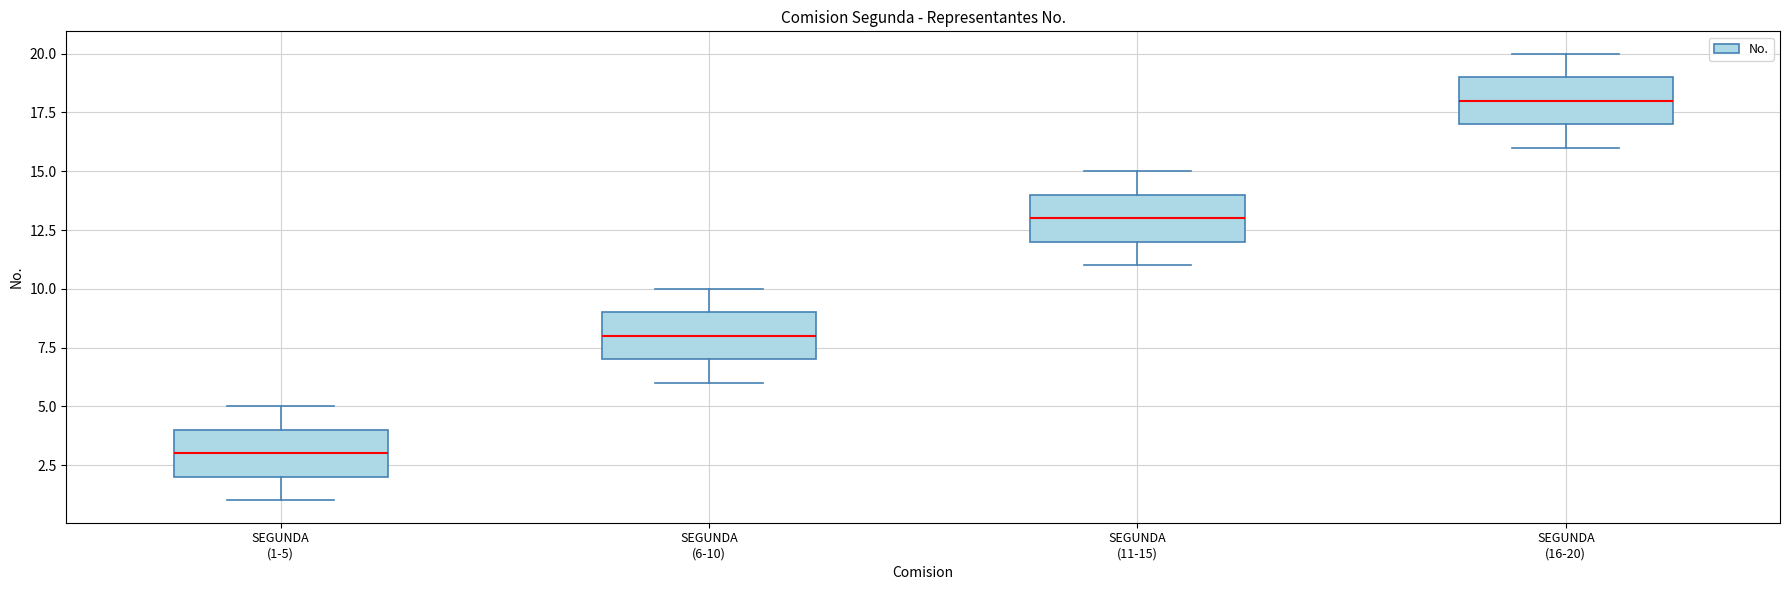

Which box's median line is the lowest?

SEGUNDA (1-5)